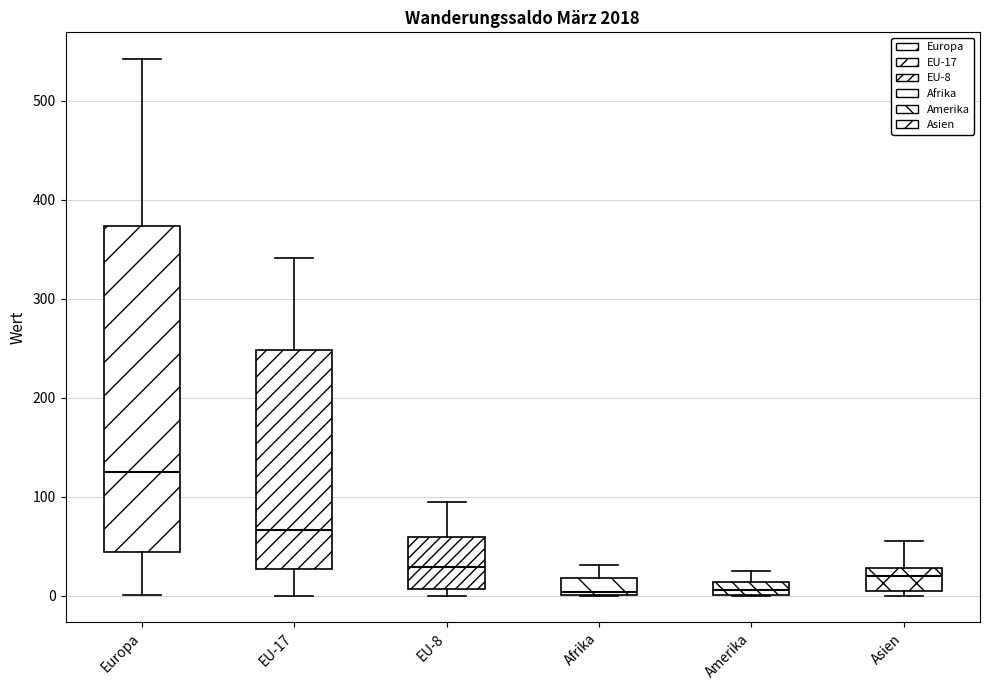

Where does the median line of the box for EU-8 sit on the y-axis? The values are not printed on the chart, so give them approximately, as read against the axis.

30